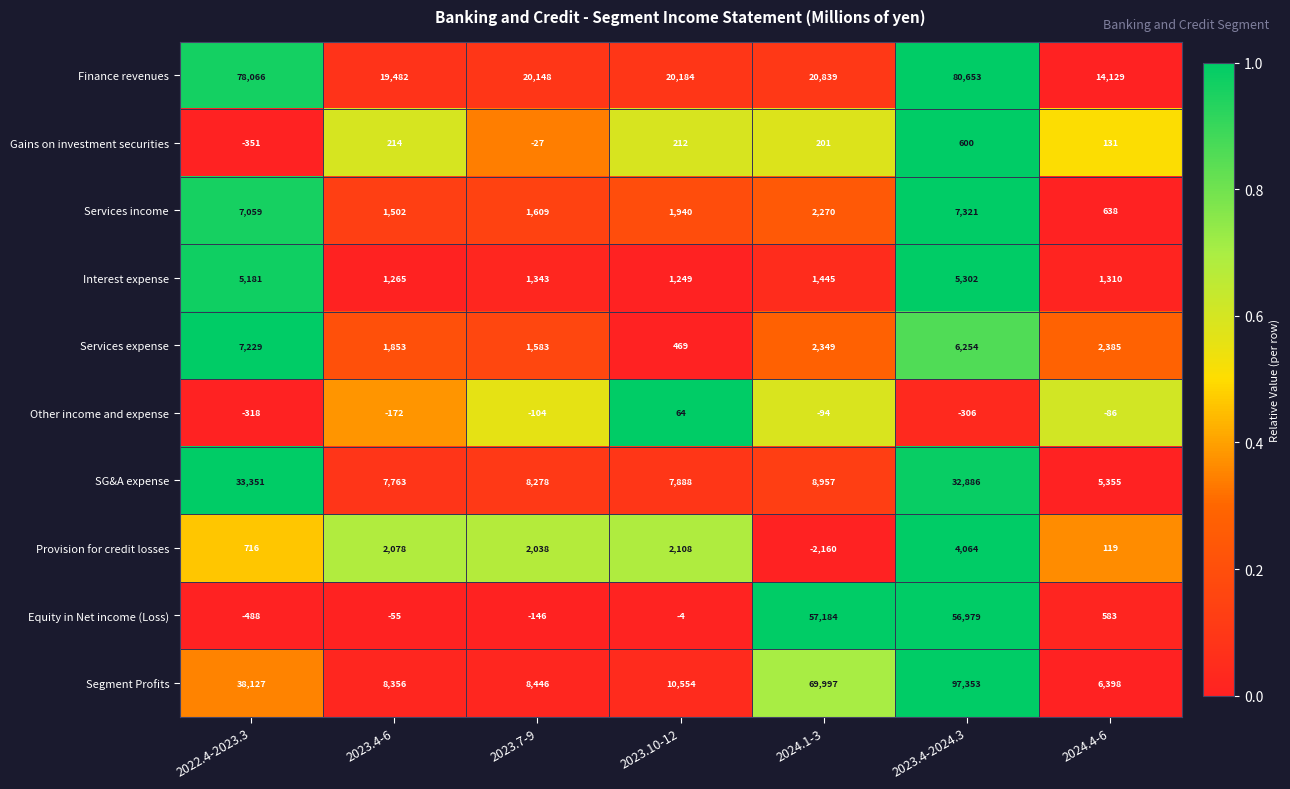

How many data points in Equity in Net income (Loss) are above -4?

3